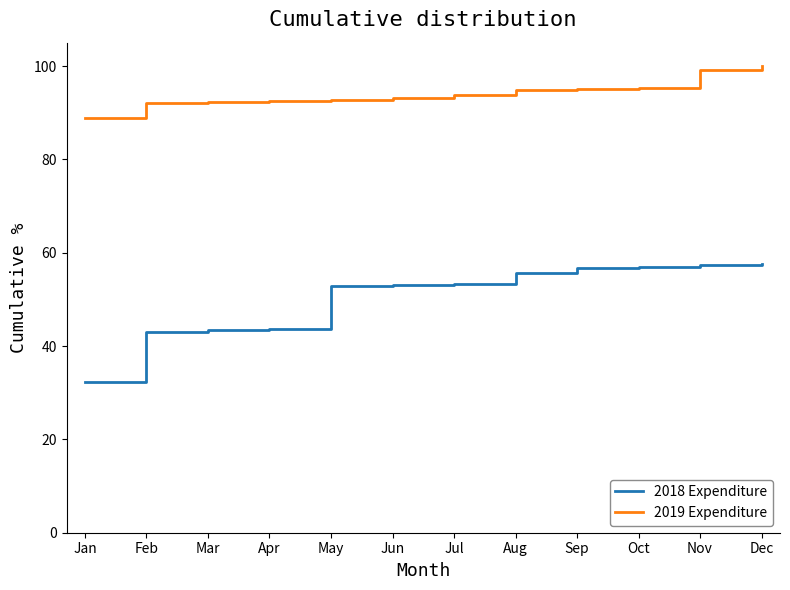

True or false: 2018 Expenditure and 2019 Expenditure cross at least once.

False